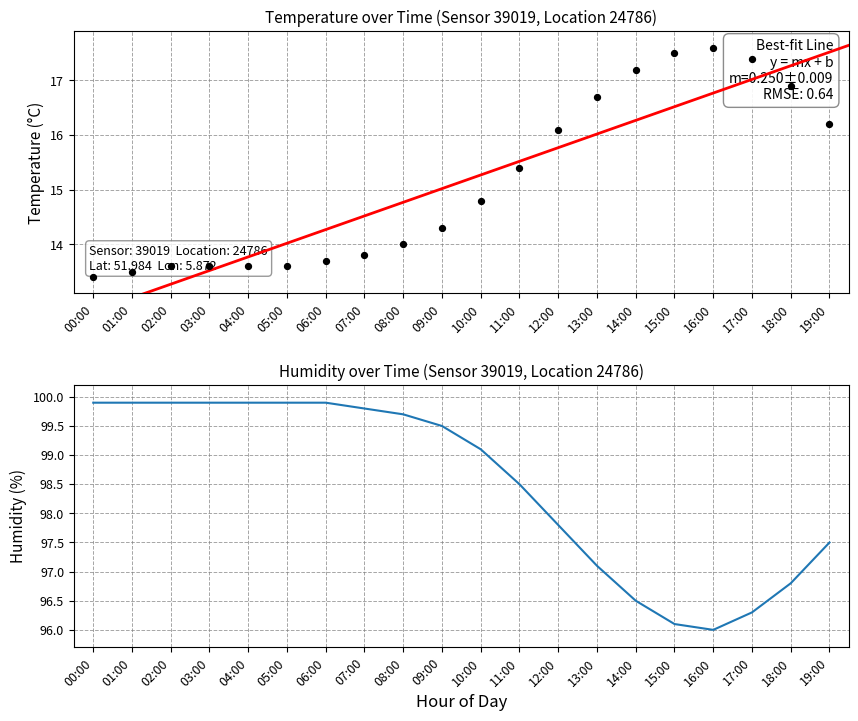

At how many categories does at least one series exceed 38?

20